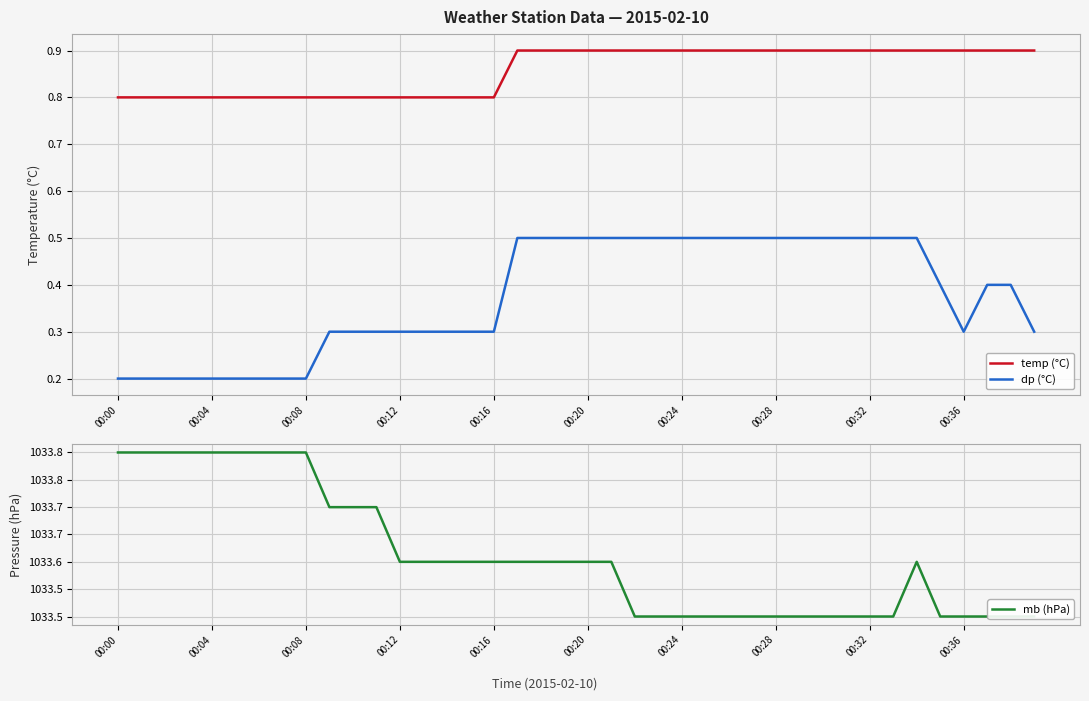

Where is mb (hPa) nearest to the value 1033?

22